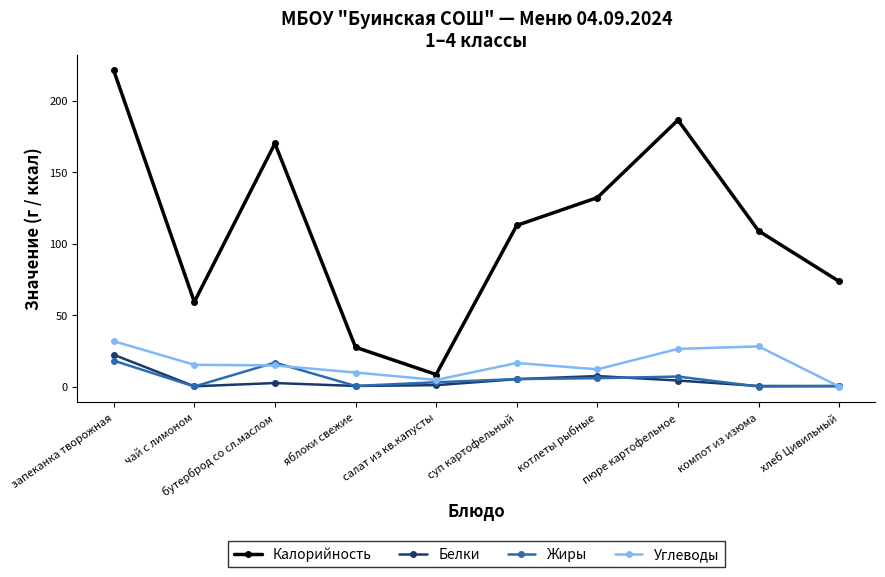

How many data points in Белки are less than 2?

5